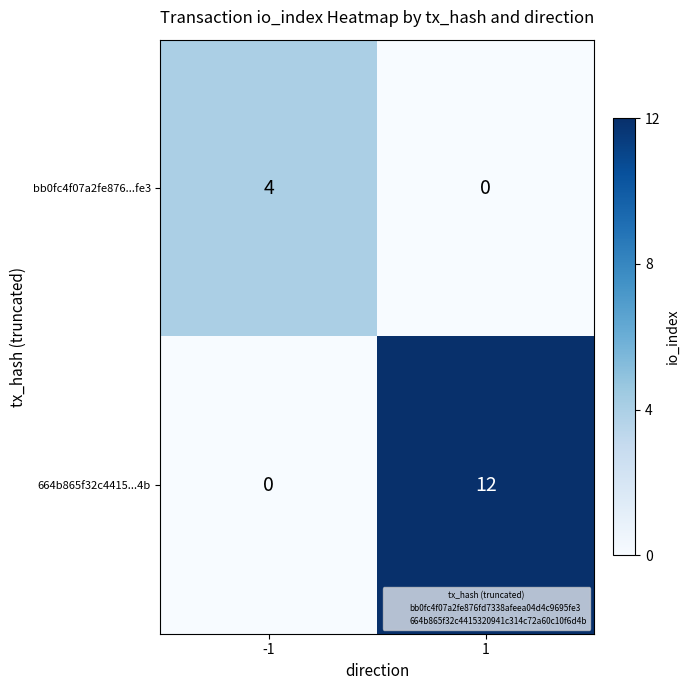

Rank the series by their maximum value, from lowest to highest.

bb0fc4f07a2fe876...fe3, 664b865f32c4415...4b